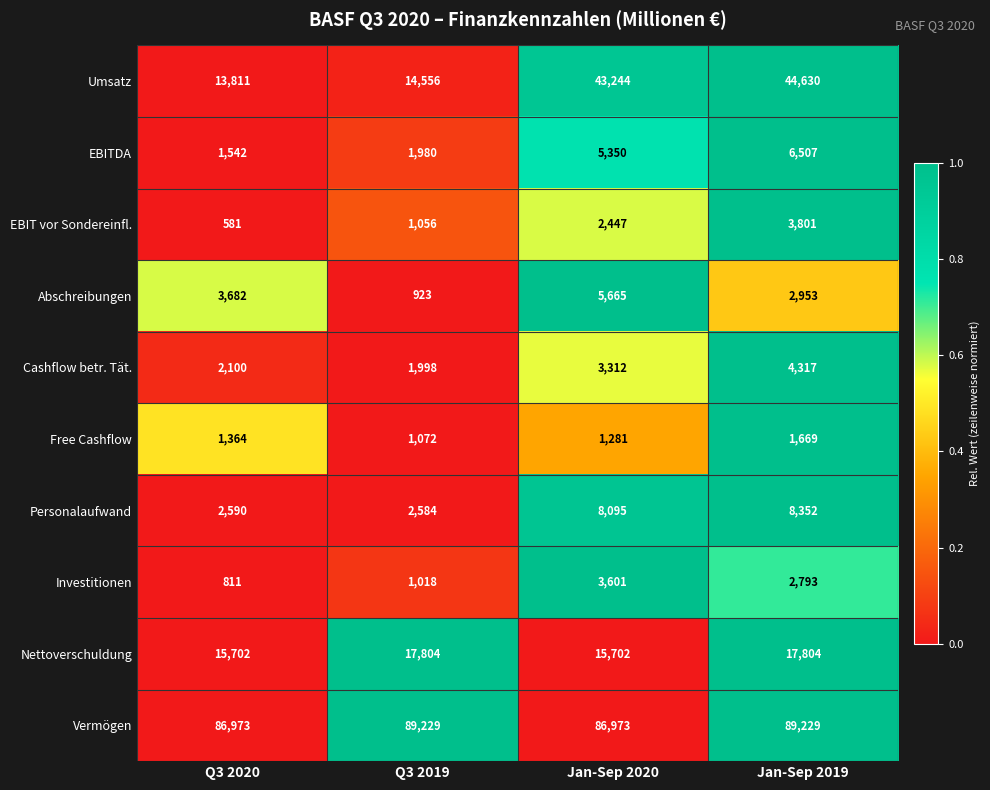

Count the number of categories in the chart.

4